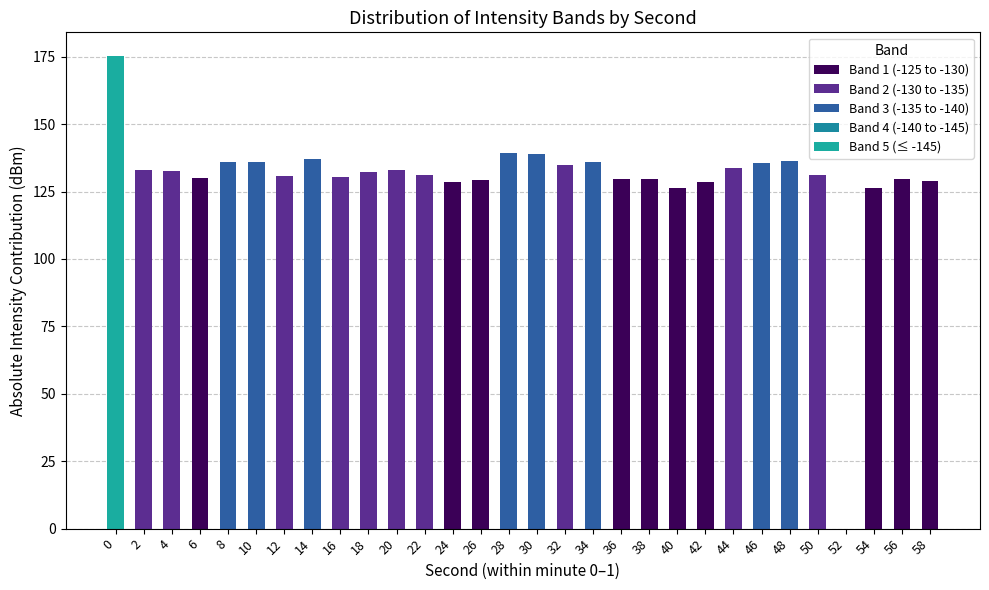

Which series has the widest spread of values?

Band 5 (≤ -145)